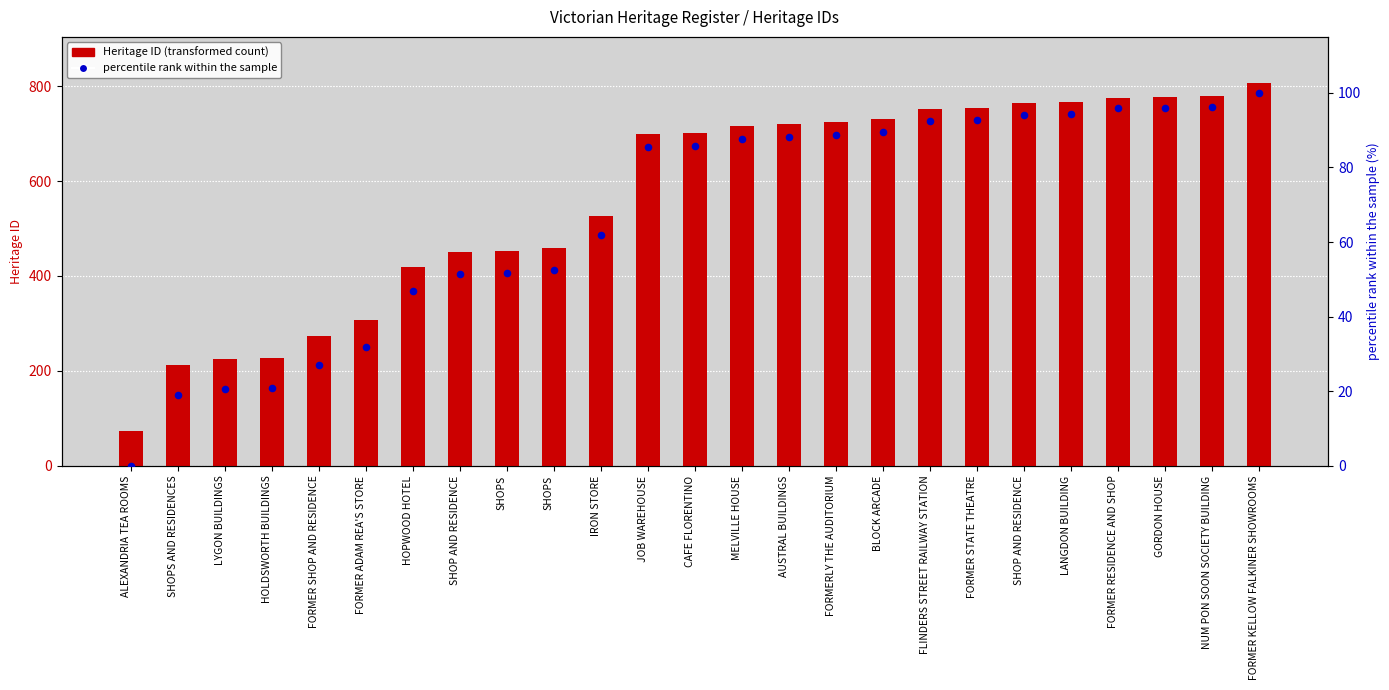

At which category is the sum across all series the highest?

FORMER KELLOW FALKINER SHOWROOMS